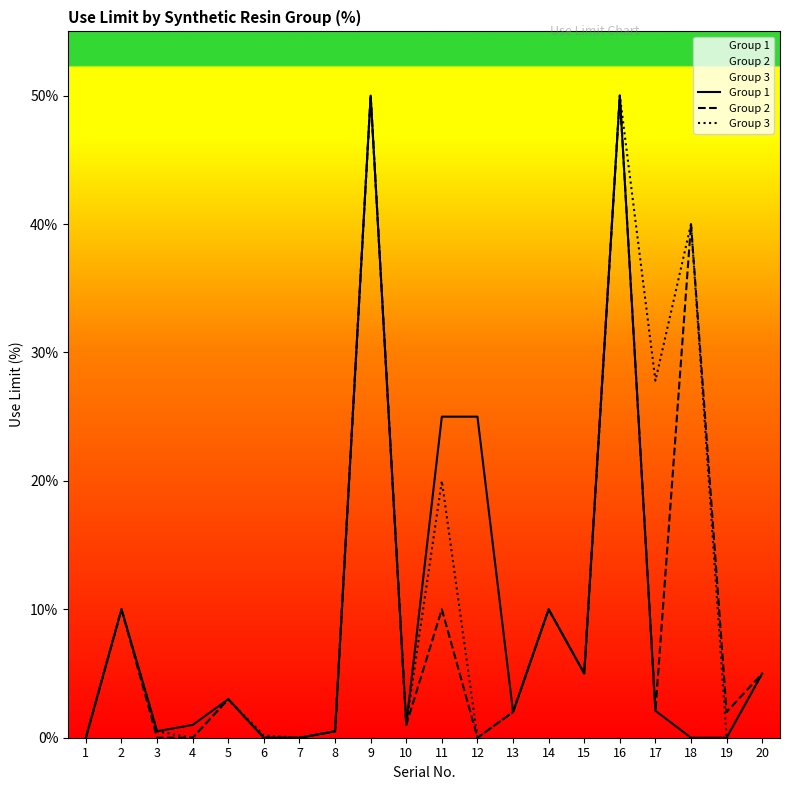

True or false: Group 2 has more than 0 points higher than both neighbors.

True